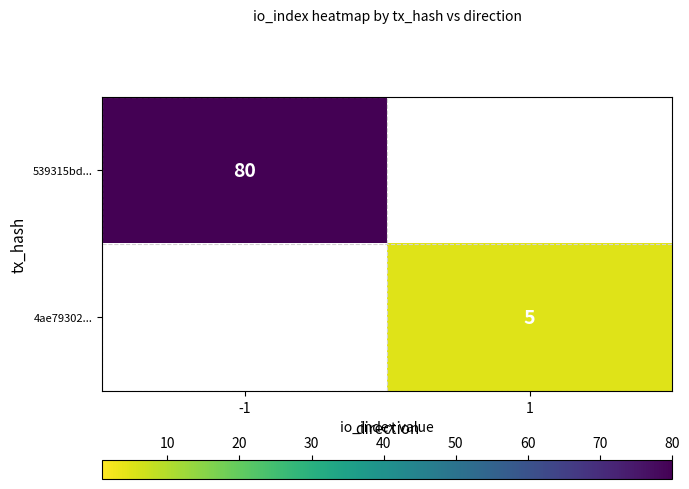

The 4ae79302... series shows 5 at 1. True or false?

True